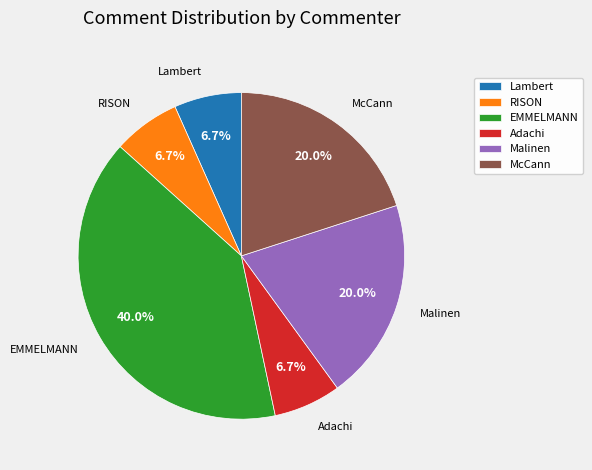

What is the ratio of the value at McCann to the value at Adachi?

3.0